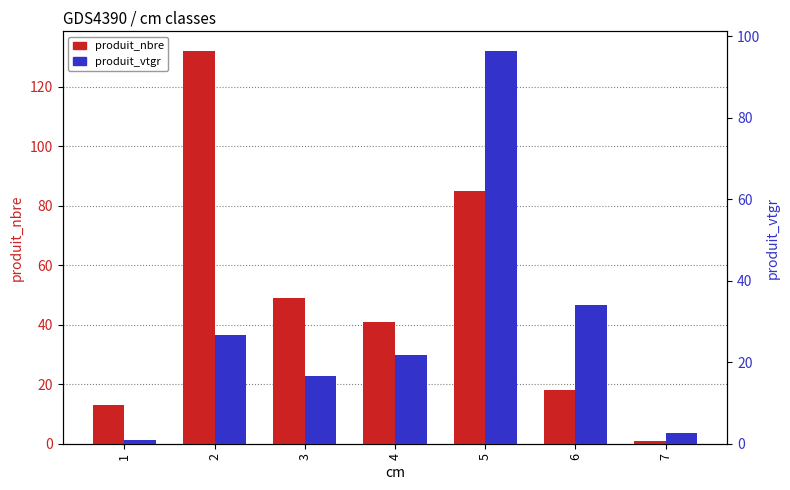

What are all the series names shown in the legend?

produit_nbre, produit_vtgr